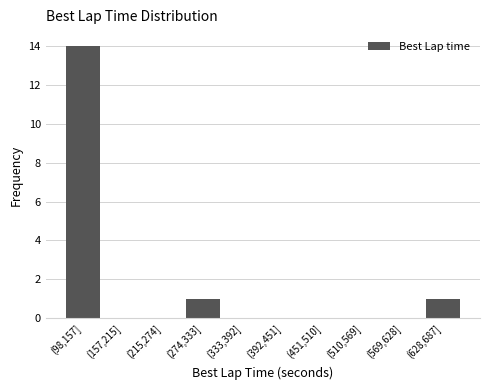

Reading left to right, list all the values displayed in this chart.

(98,157]=14	(157,215]=0	(215,274]=0	(274,333]=1	(333,392]=0	(392,451]=0	(451,510]=0	(510,569]=0	(569,628]=0	(628,687]=1